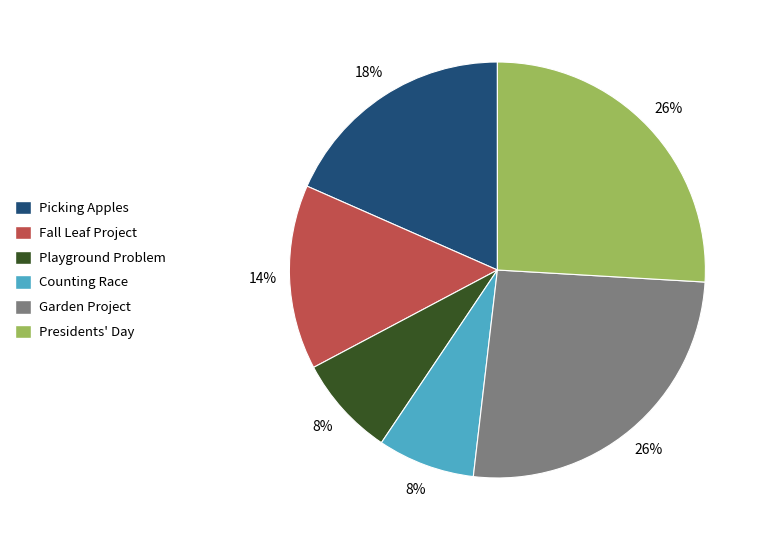

What is the ratio of the value at Garden Project to the value at Presidents' Day?

1.0